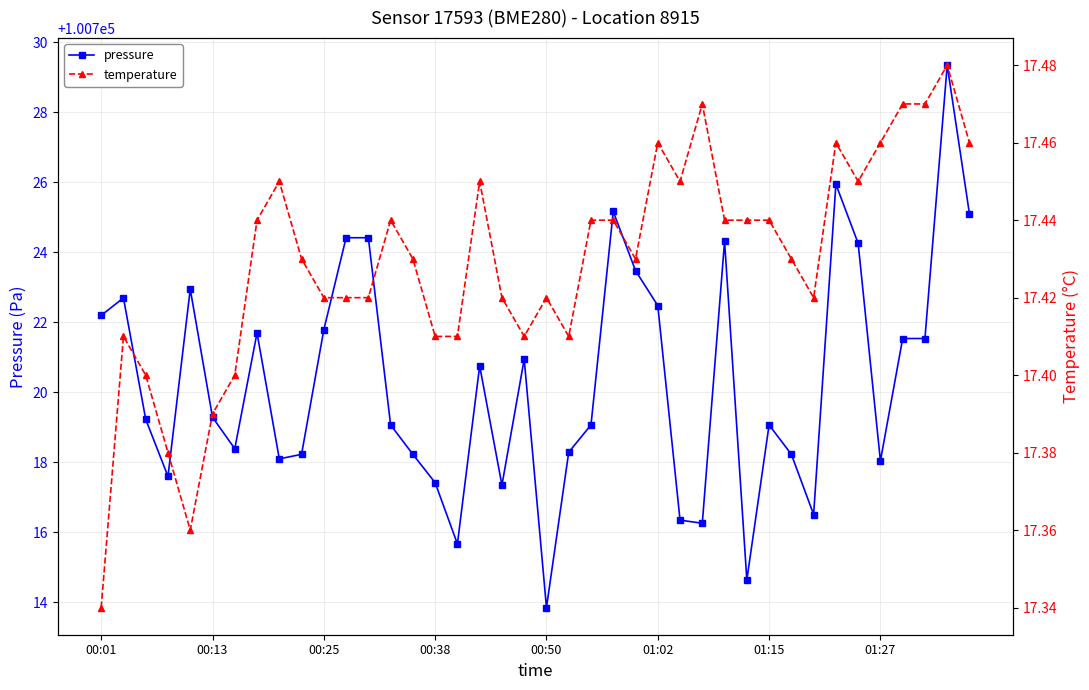

What are all the series names shown in the legend?

pressure, temperature